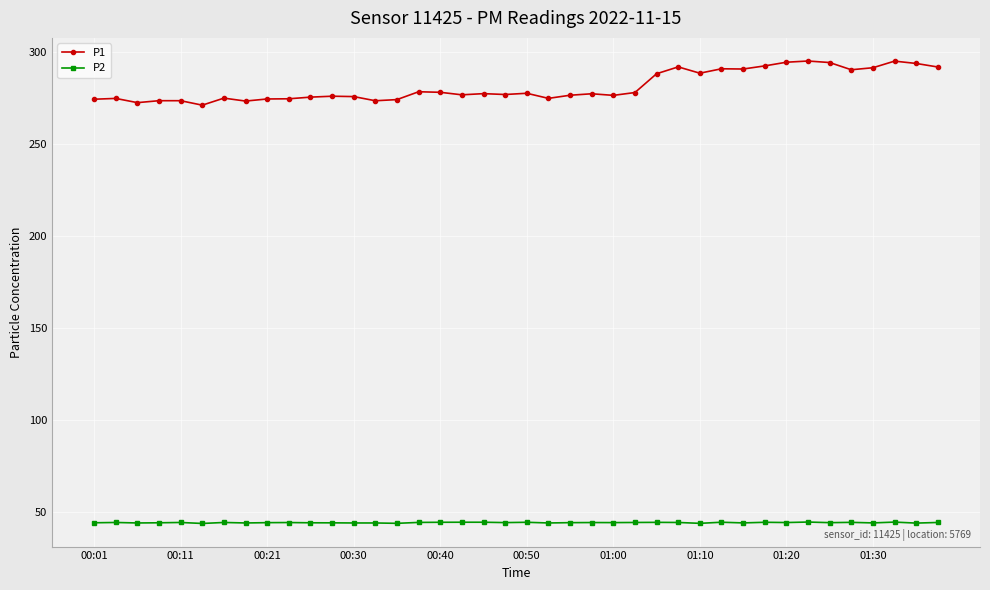

How many distinct data groups are displayed?

2